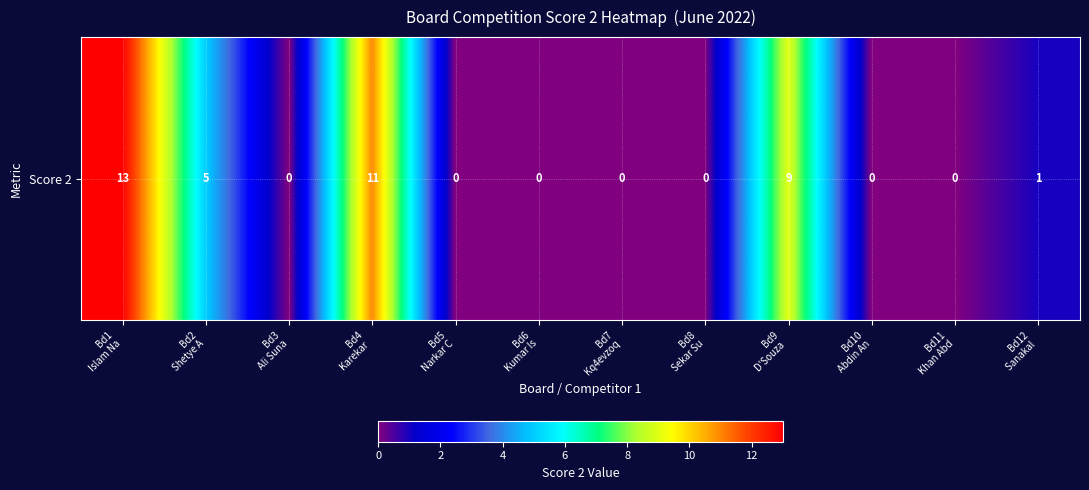

Reading left to right, transcribe all the data shown in this chart.

Bd1
Islam Na=13	Bd2
Shetye A=5	Bd3
Ali Suna=0	Bd4
Karekar =11	Bd5
Narkar C=0	Bd6
Kumar Is=0	Bd7
Kq4evzoq=0	Bd8
Sekar Su=0	Bd9
D'Souza =9	Bd10
Abdin An=0	Bd11
Khan Abd=0	Bd12
Sanakal =1